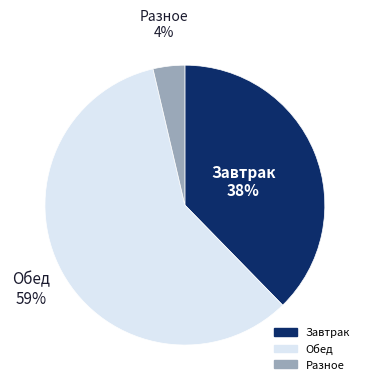

Does any single category account for the majority?

Yes